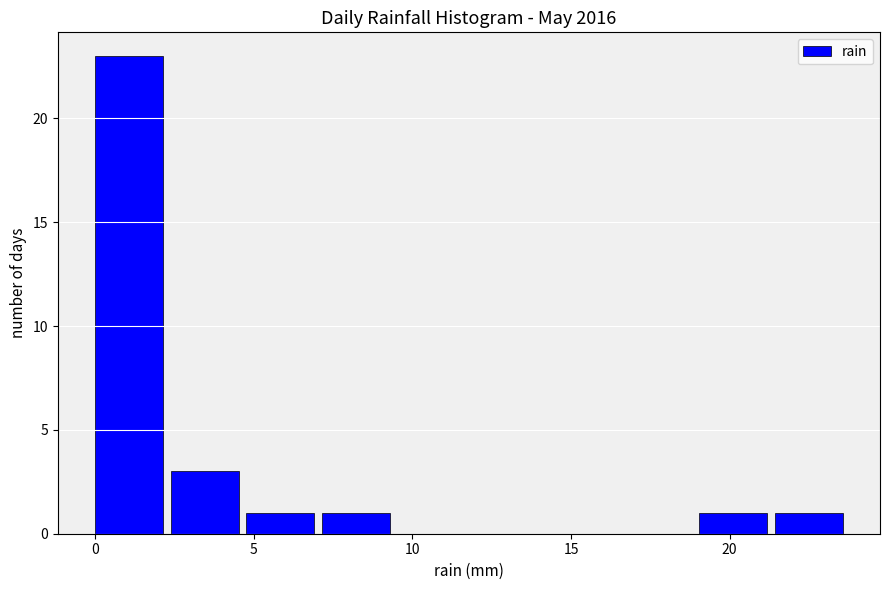

Reading left to right, list every bar in this chart as the range it spans on the x-axis followed by its height. Neither the bar edges nor the heights are printed on the chart, so give them approximately, as read against the axes.

0.0 to 2.5: 23
2.5 to 5.0: 3
5.0 to 7.0: 1
7.0 to 9.5: 1
9.5 to 12.0: 0
12.0 to 14.5: 0
14.5 to 16.5: 0
16.5 to 19.0: 0
19.0 to 21.5: 1
21.5 to 24.0: 1